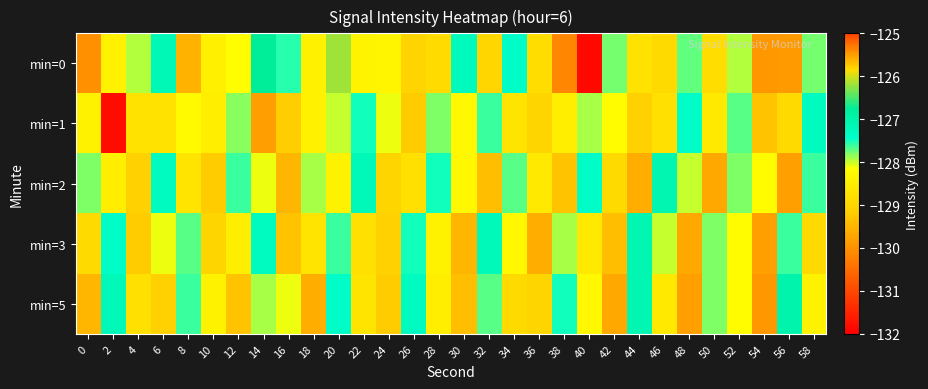

What is the minimum value shown in the chart?

-131.9